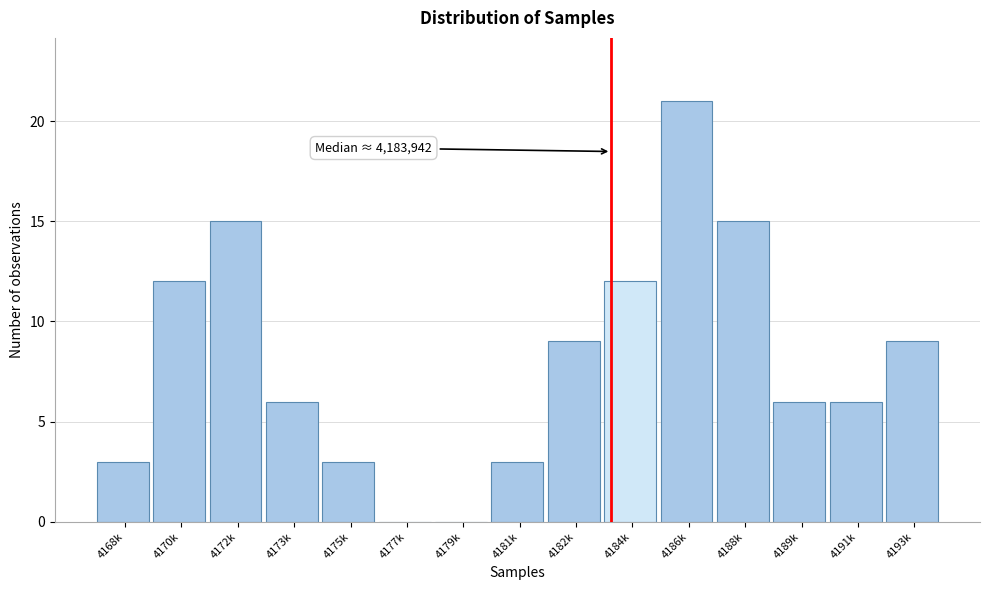

Reading left to right, what are all the values shown in this chart?

4168k=3	4170k=12	4172k=15	4173k=6	4175k=3	4177k=0	4179k=0	4181k=3	4182k=9	4184k=12	4186k=21	4188k=15	4189k=6	4191k=6	4193k=9